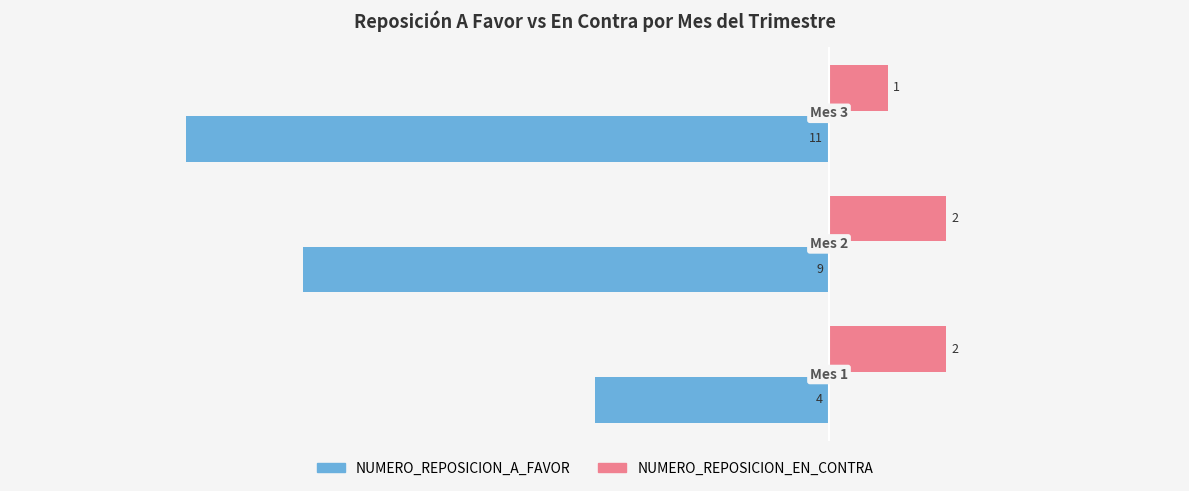

At how many categories does at least one series exceed -5?

3